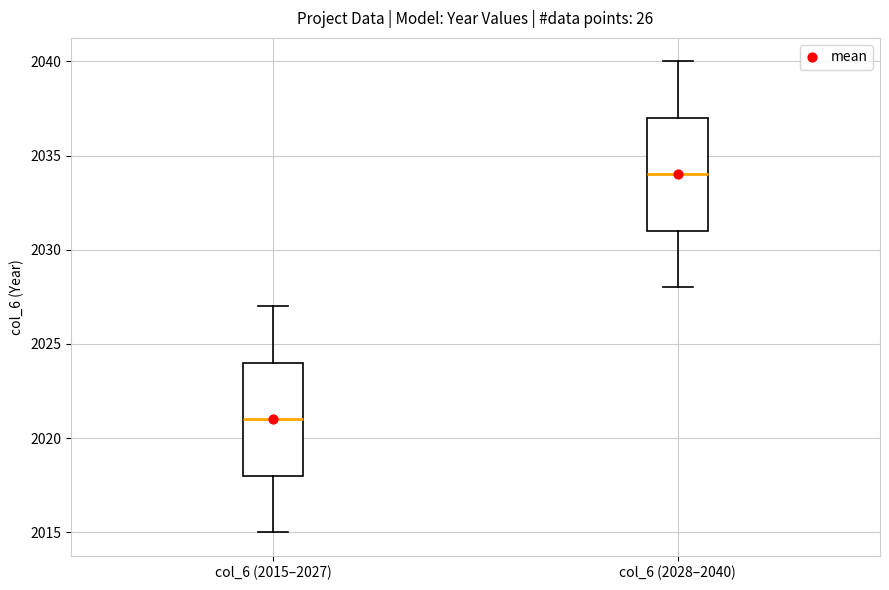

Which box's median line is the highest?

col_6 (2028–2040)